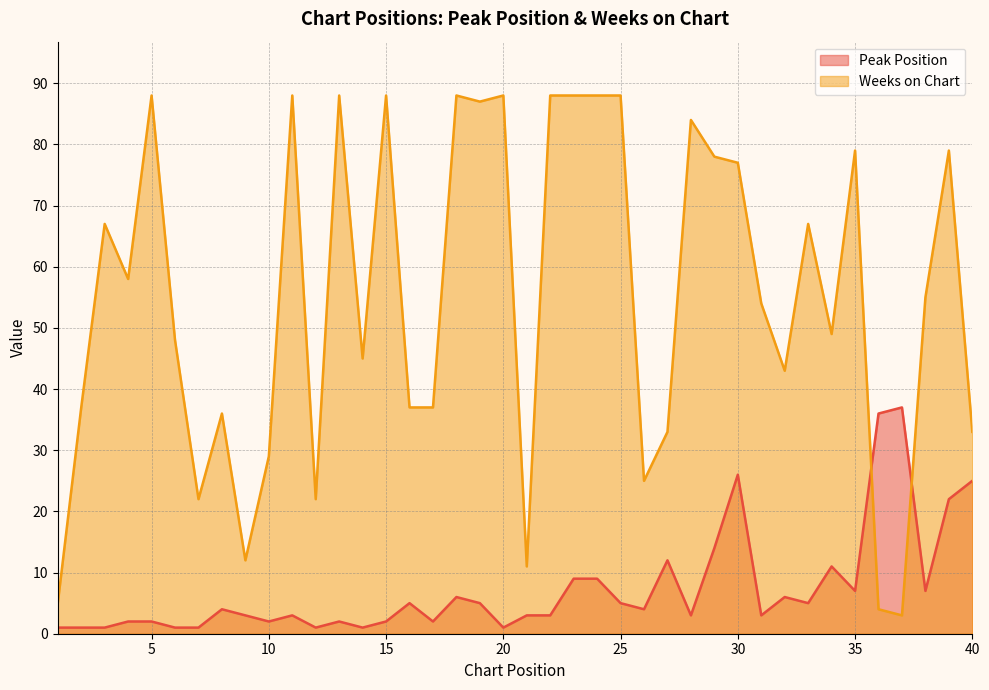

What is the maximum value for Peak Position?

37